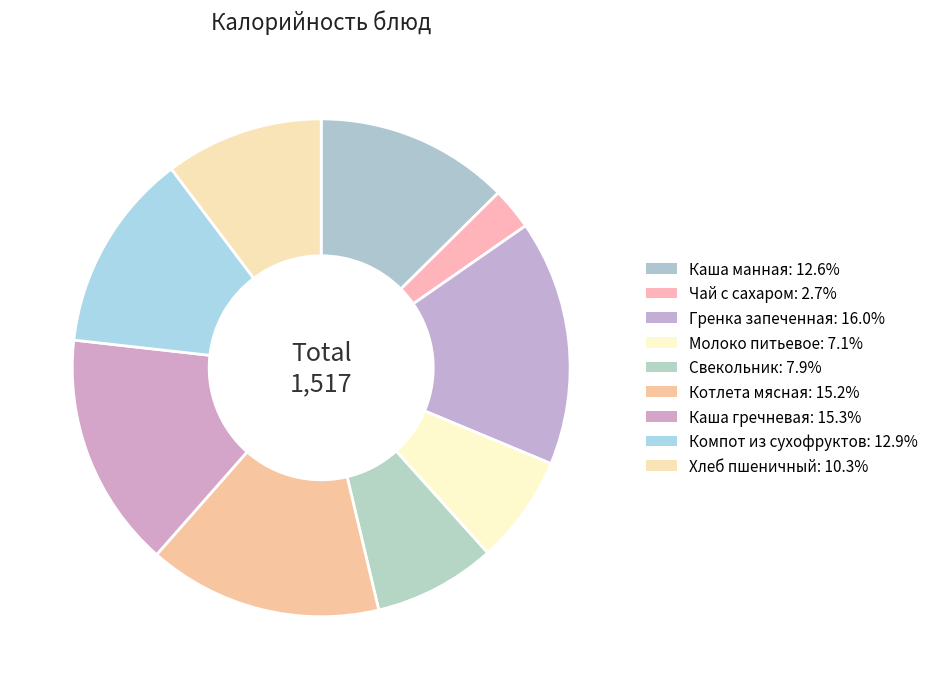

Rank the categories by value from lowest to highest.

Чай с сахаром, Молоко питьевое, Свекольник, Хлеб пшеничный, Каша манная, Компот из сухофруктов, Котлета мясная, Каша гречневая, Гренка запеченная